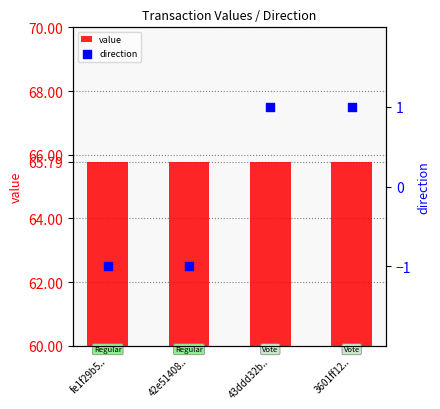

Which series has the largest Y range (max minus min)?

direction